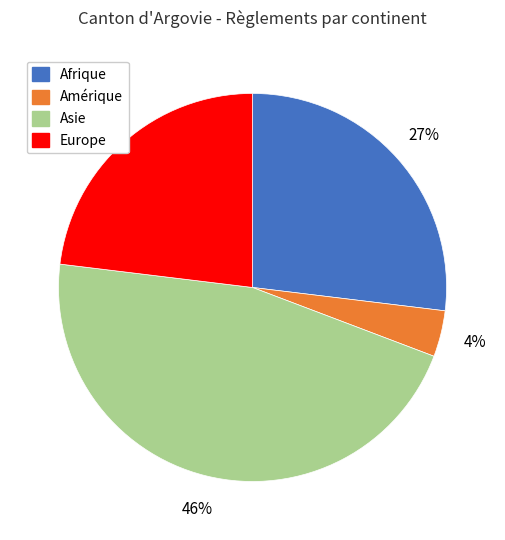

To the nearest percent, what is the difference between the largest and smallest slice percentages?

42%